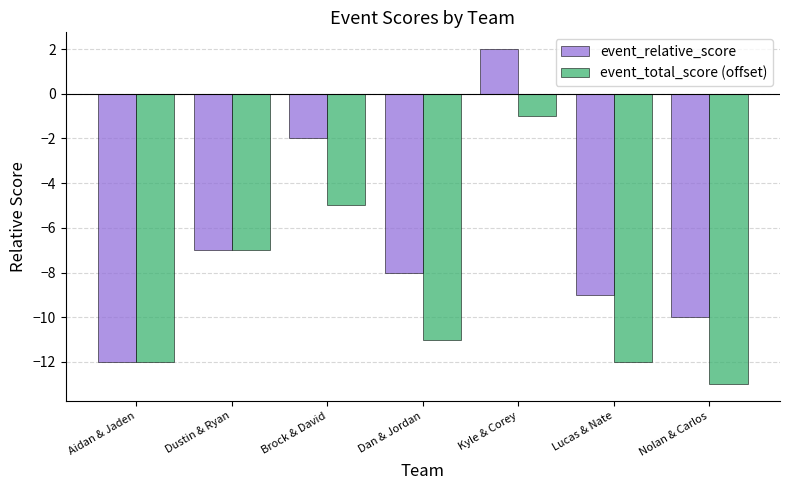

How many distinct data groups are displayed?

2